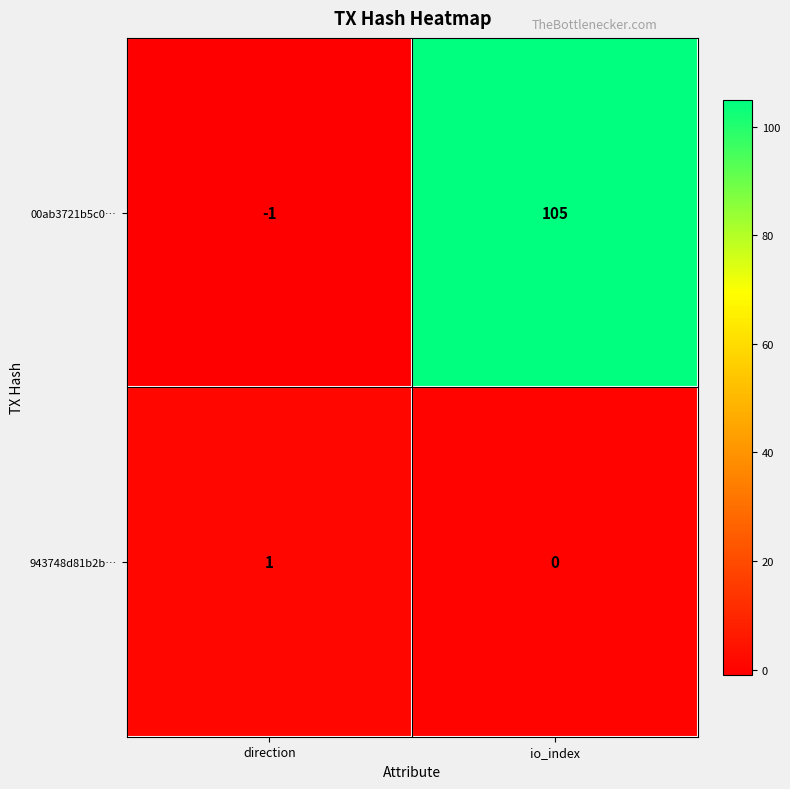

Rank the series by their maximum value, from lowest to highest.

943748d81b2b…, 00ab3721b5c0…